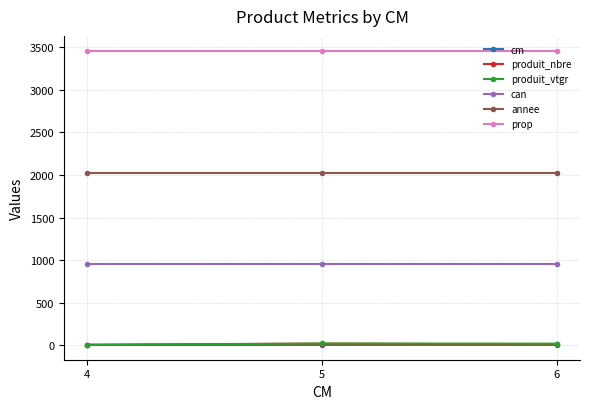

Does the chart have visible grid lines?

Yes